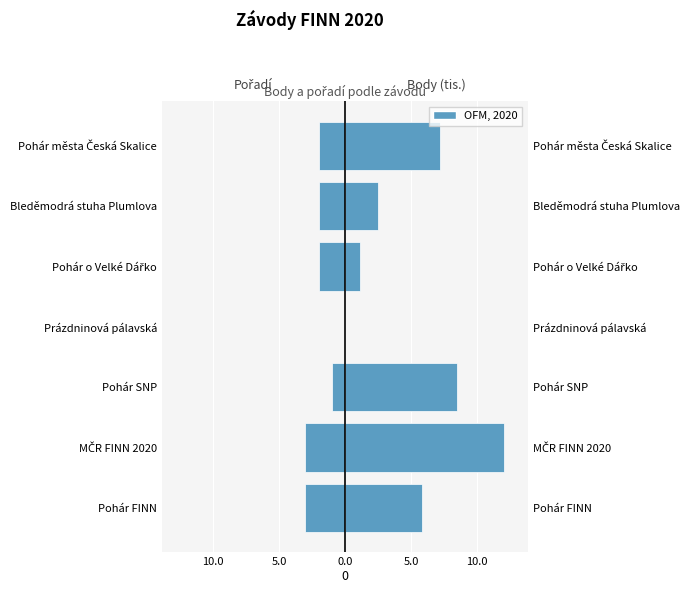

Count the Pořadí values in the range -3 to -1.

6